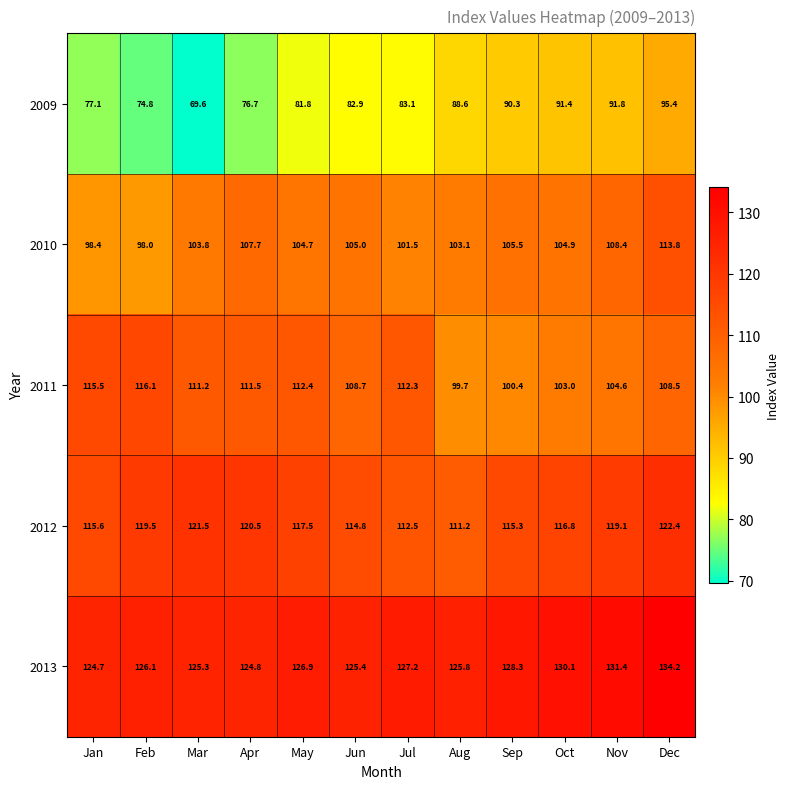

Count the number of data series in this chart.

5